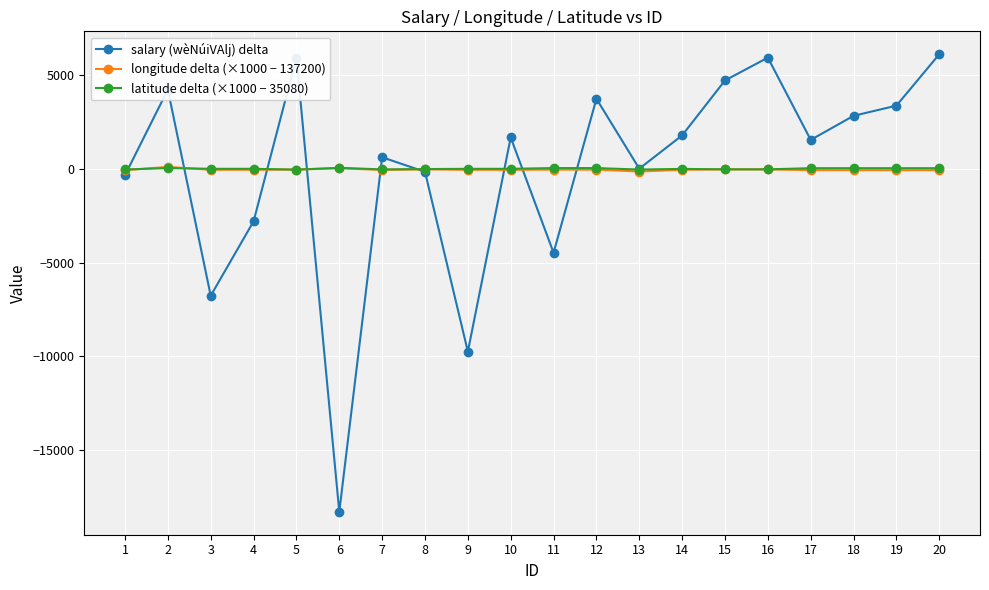

In salary (wèNúiVAlj) delta, how many points are higher than both neighbors (excluding endpoints)?

6